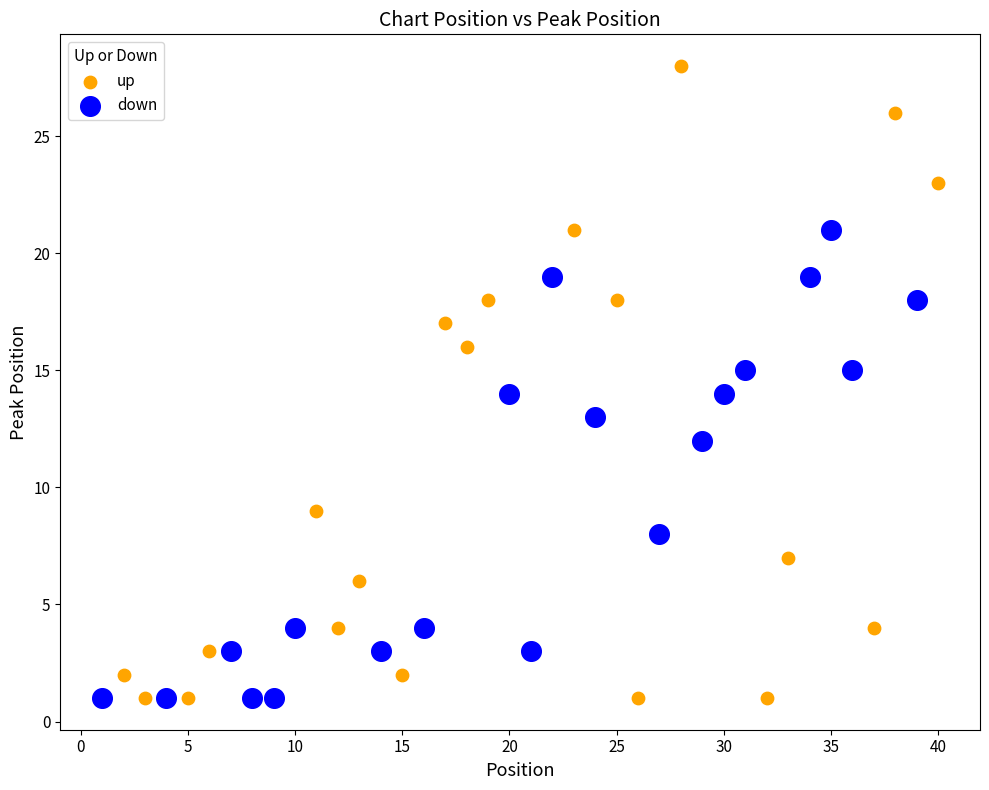

What are all the series names shown in the legend?

up, down